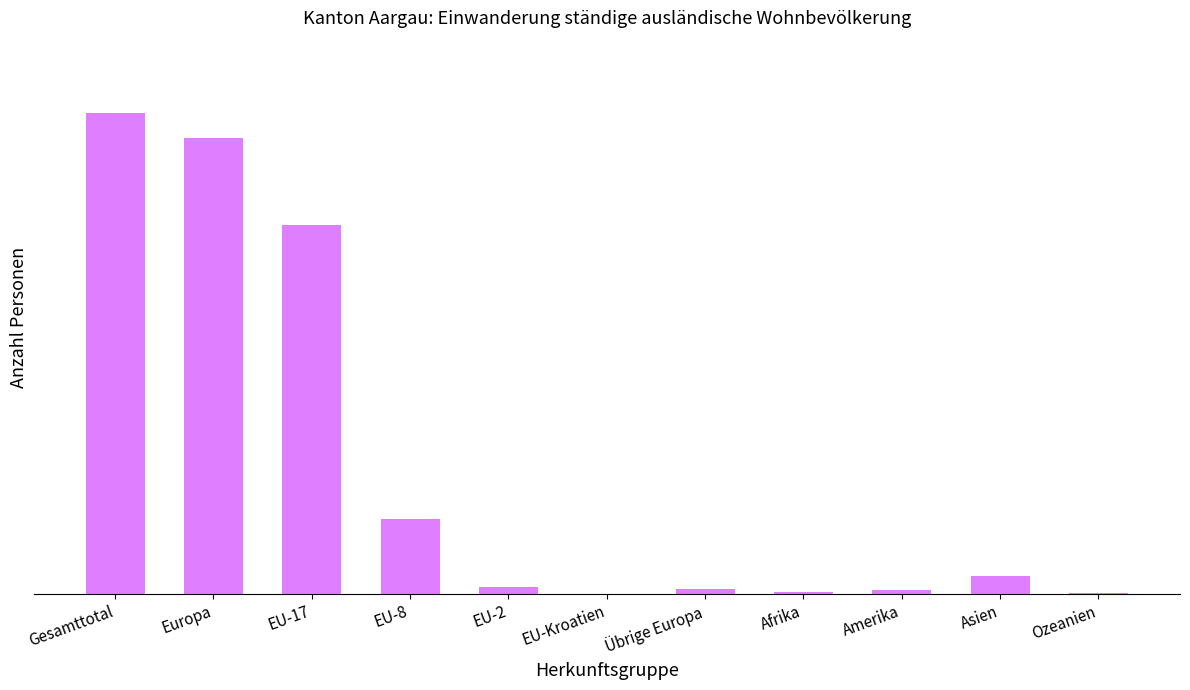

Count the number of data series in this chart.

1